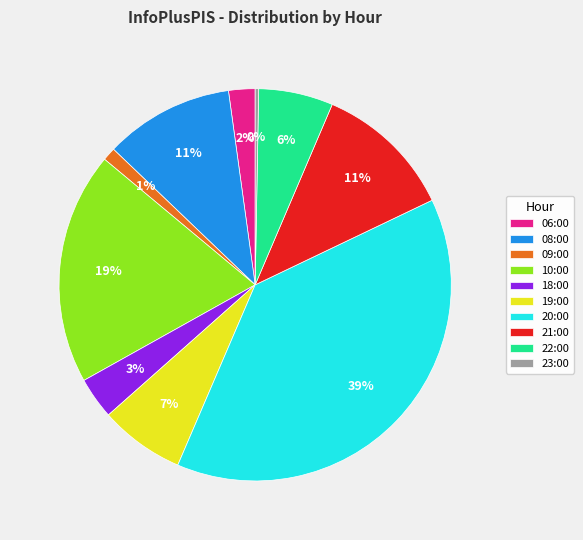

Which slice is the smallest?

23:00